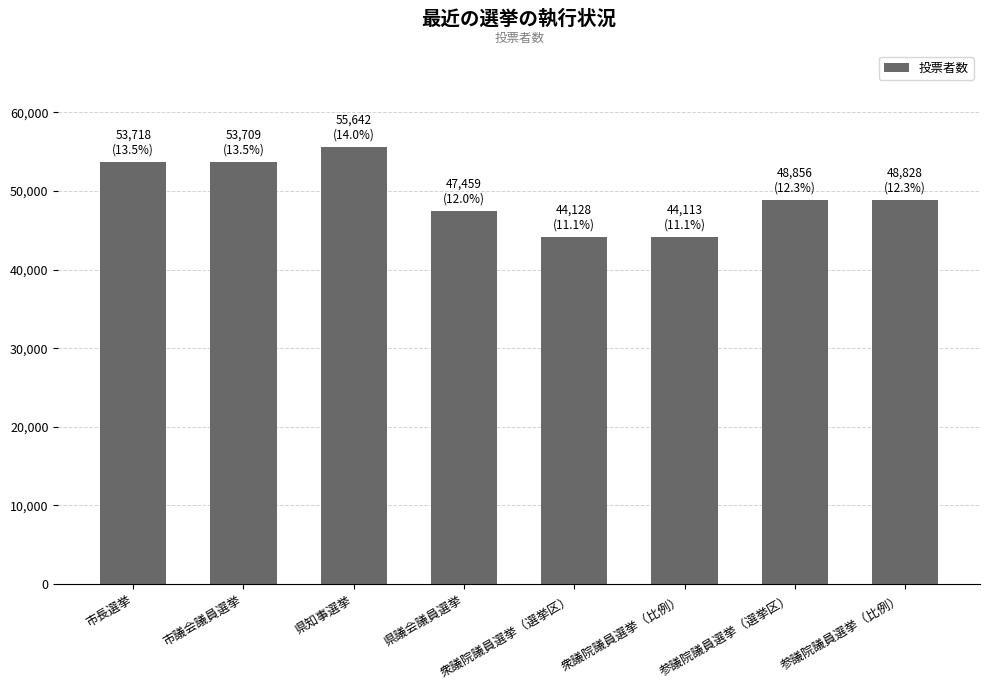

The value at 参議院議員選挙（比例） is 33247. True or false?

False